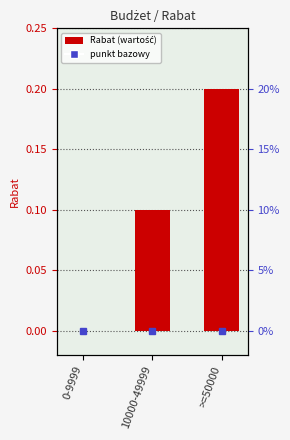

At which label is the value closest to 0?

0-9999